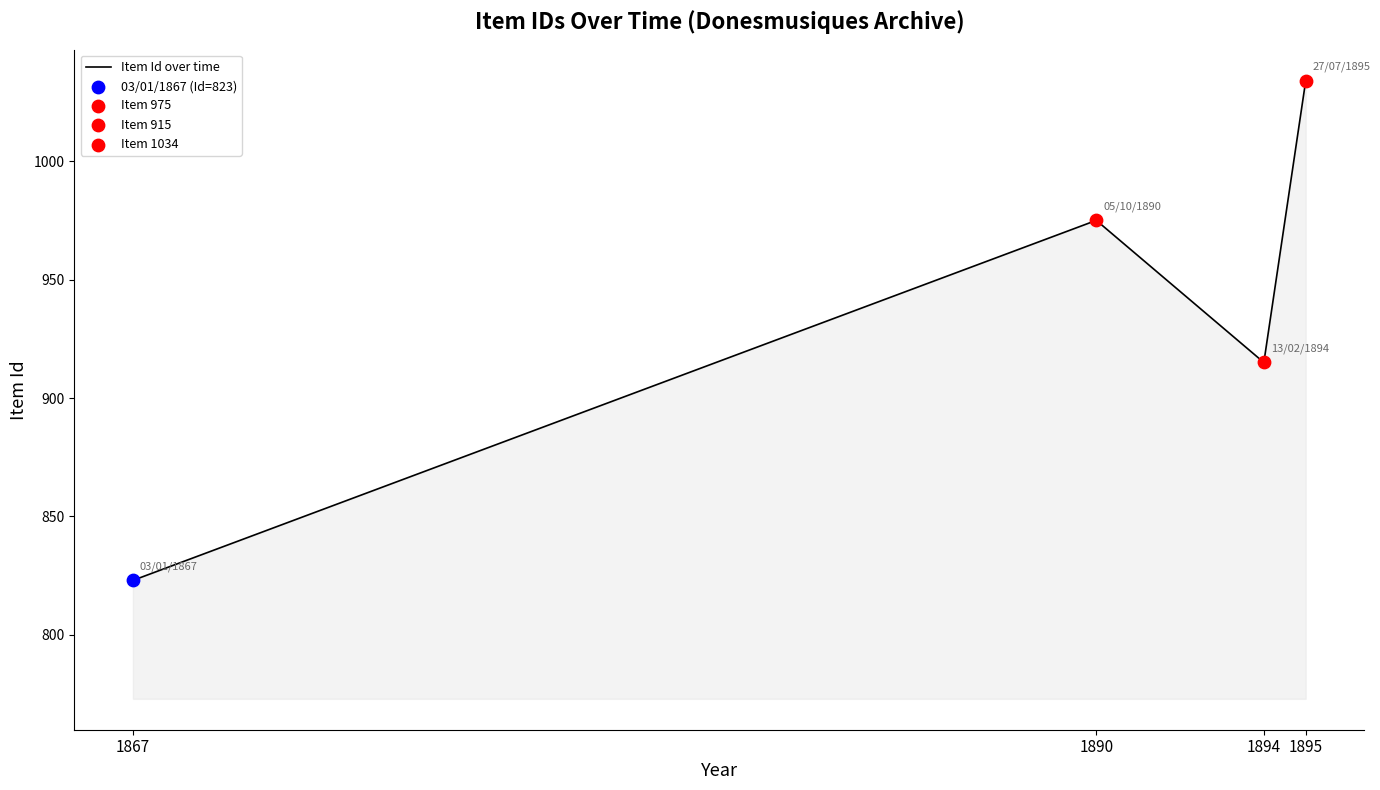

What is the change in value from 1890 to 1895?

+59